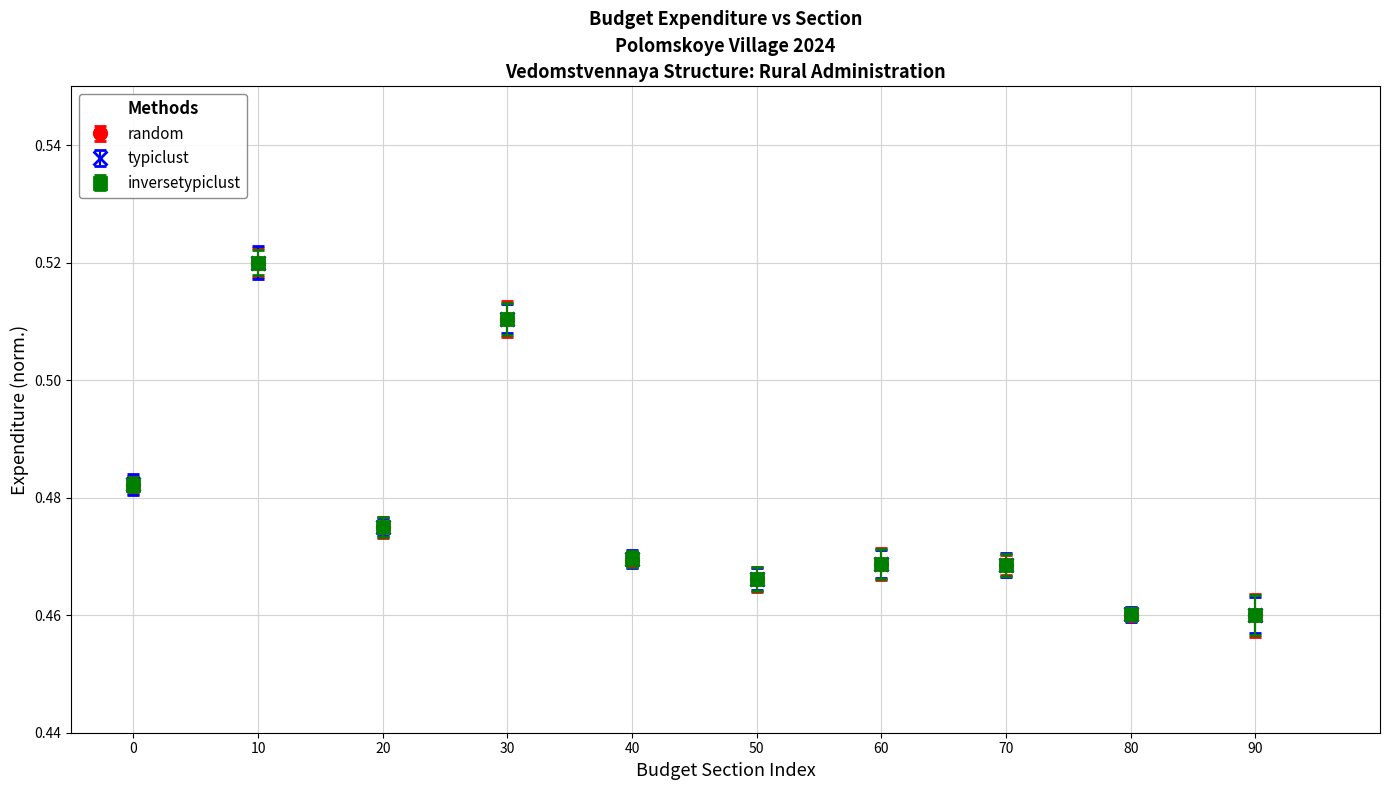

Which series changed the most between 0 and 20?

typiclust